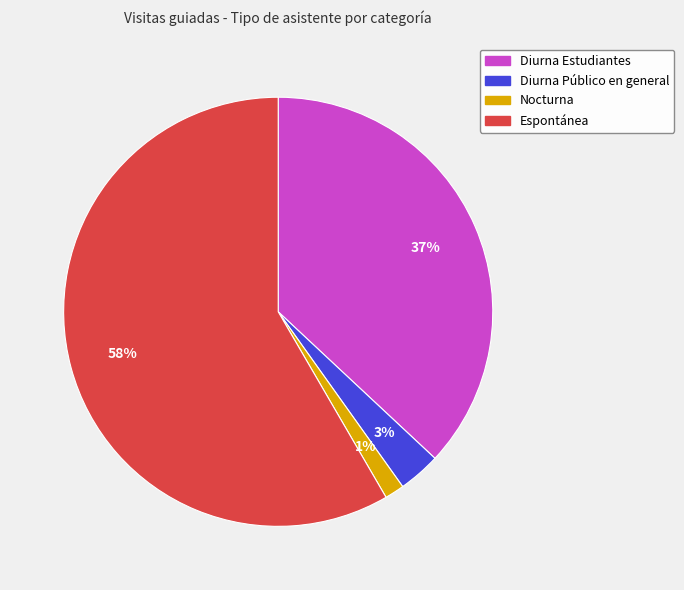

What percentage is the Diurna Estudiantes slice, to the nearest percent?

37%